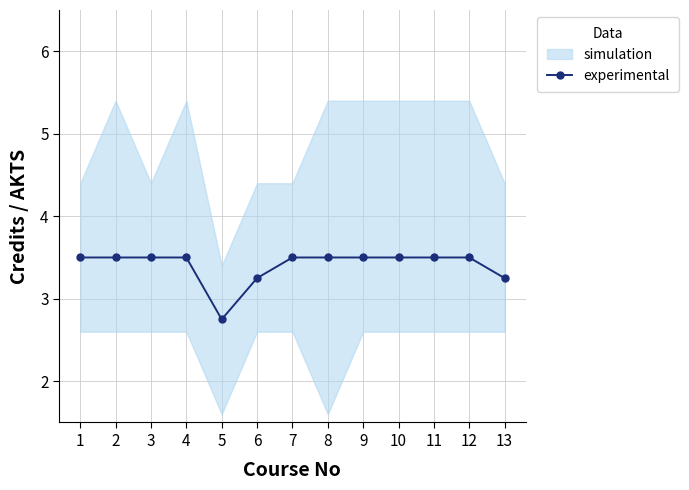

What is the sum of the values at 1 and 11?

7.0